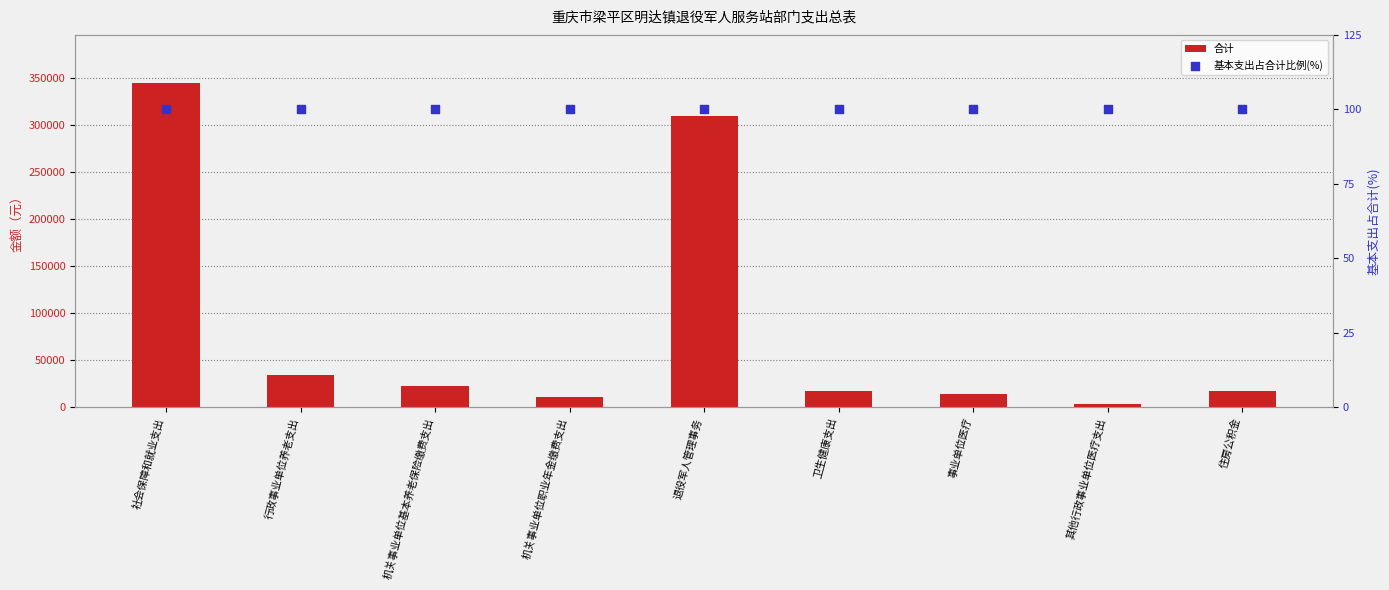

At how many categories does at least one series exceed 125042?

2